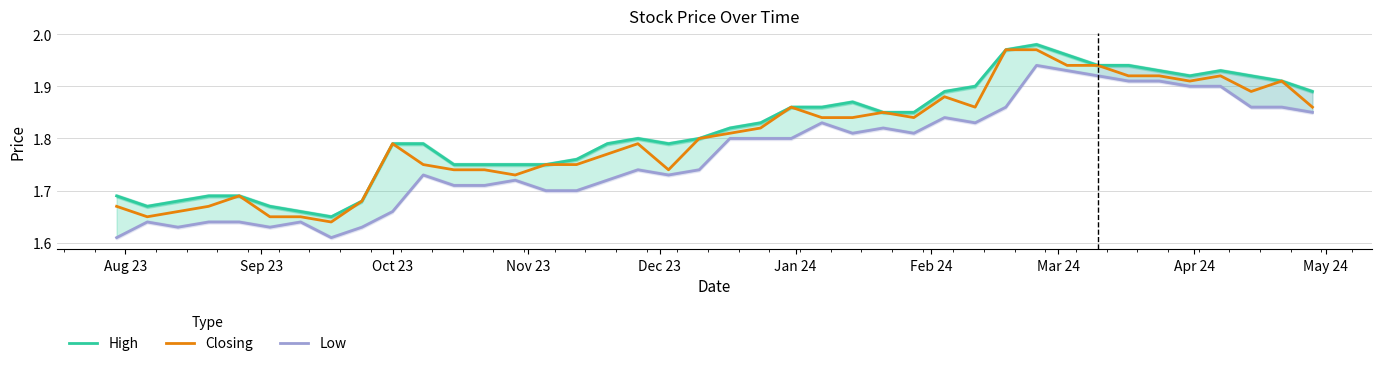

Is the value of High at 38 greater than the value of Closing at 38?

No